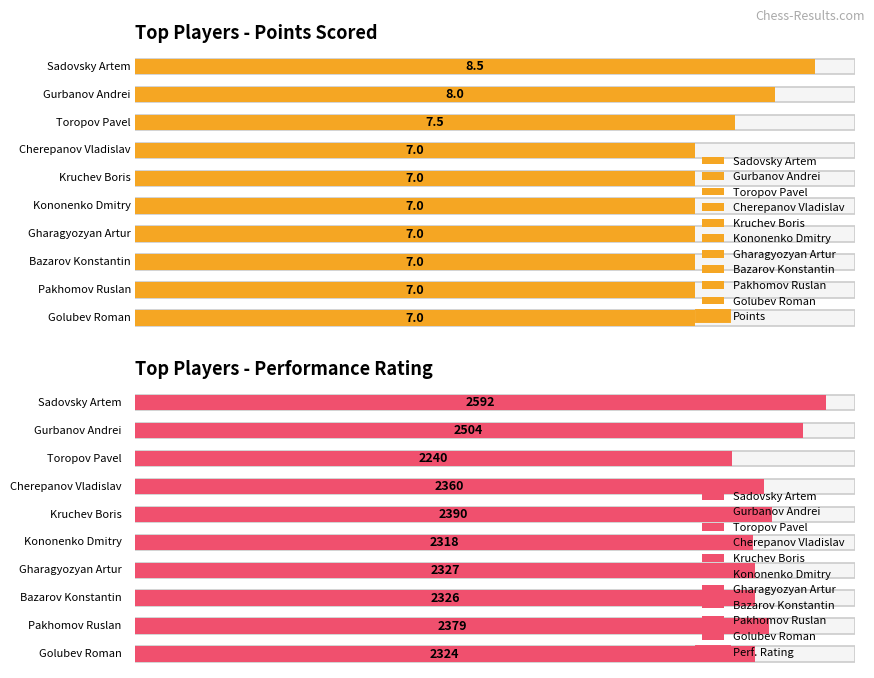

True or false: Очки has a value of 11.1 at Golubev Roman.

False